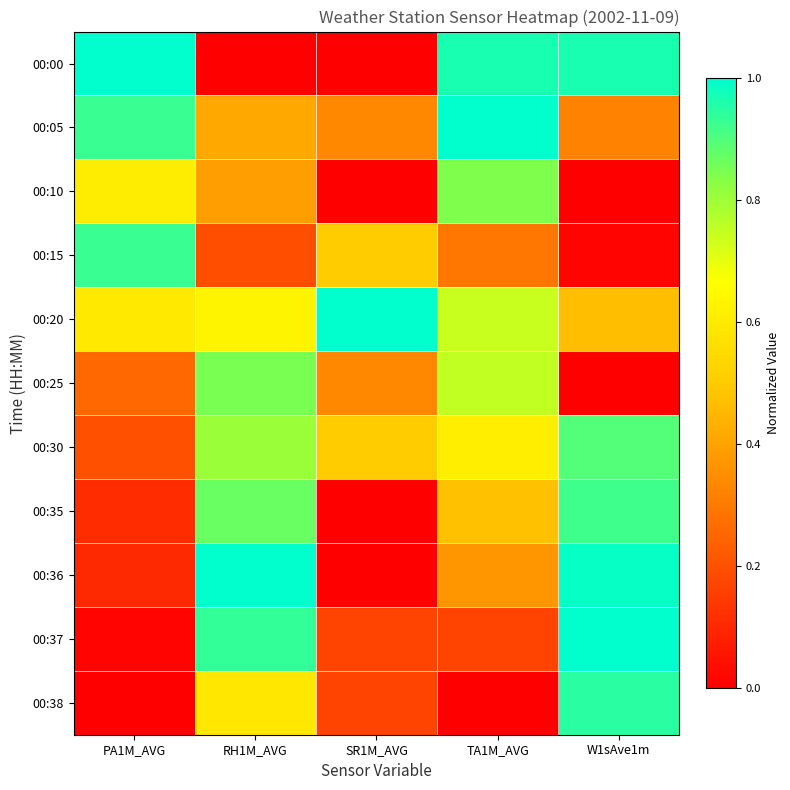

Which series has the largest total across all categories?

00:20